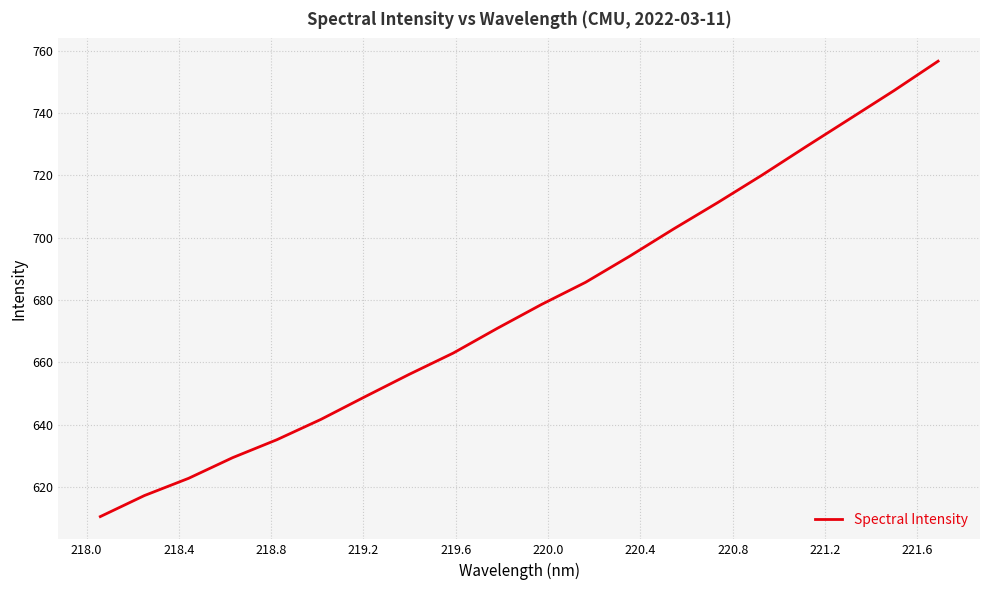

What is the greatest value displayed?

756.6